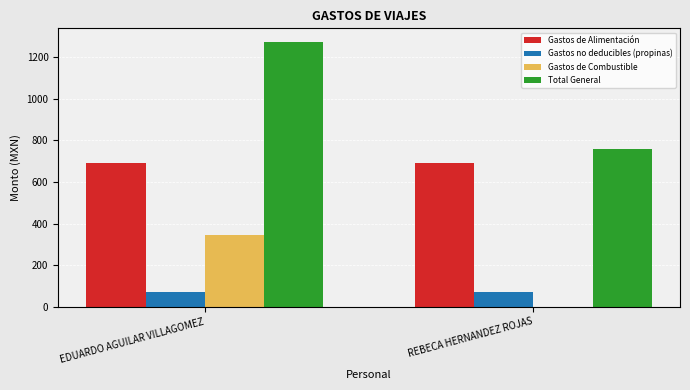

Which label corresponds to the largest value in the chart?

EDUARDO AGUILAR VILLAGOMEZ